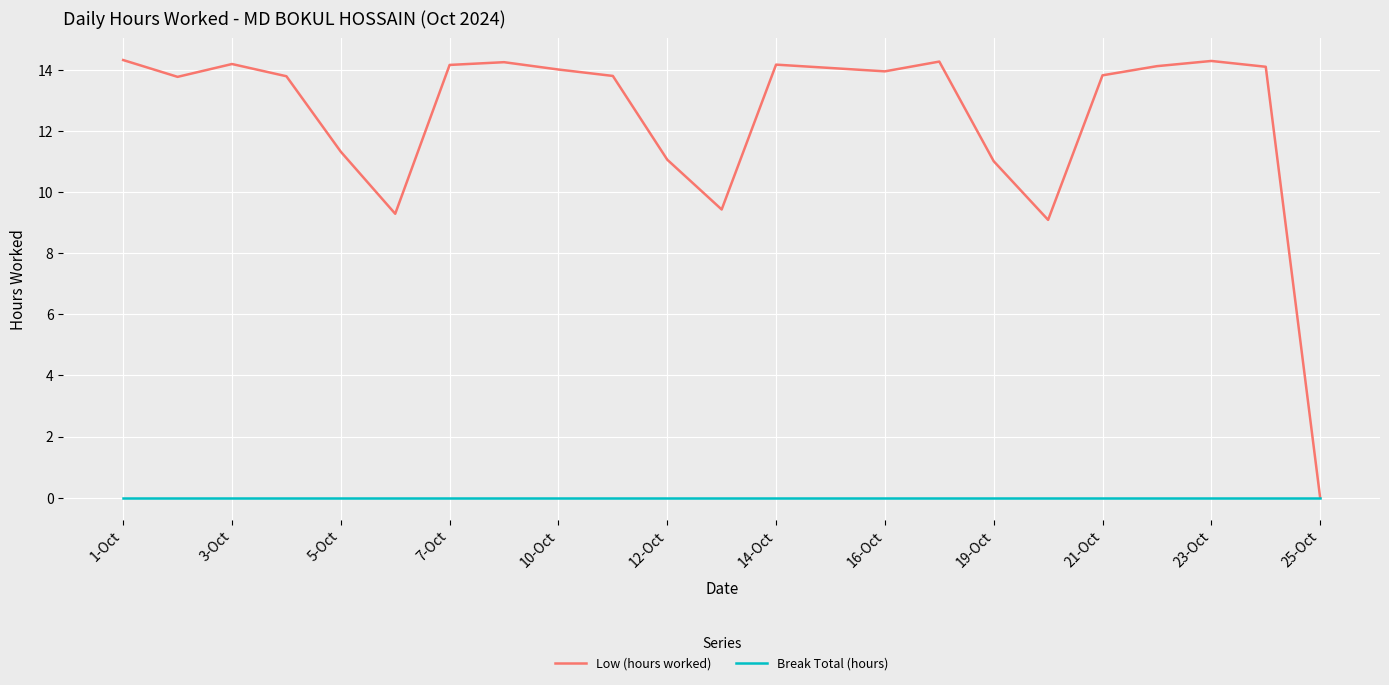

Which series has the largest range (max minus min)?

Low (hours worked)